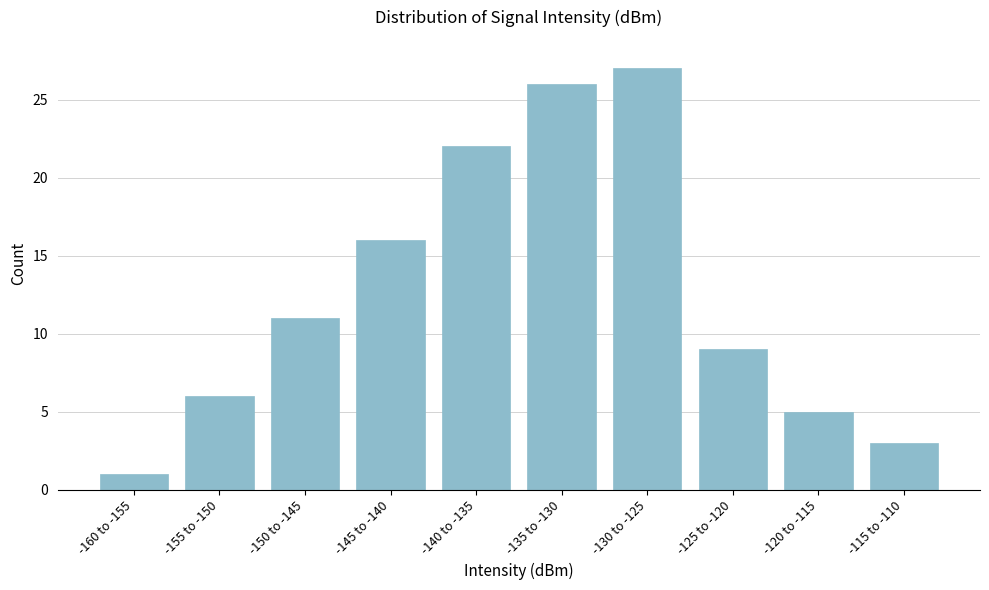

Reading right to left, what are all the values shown in this chart?

3	5	9	27	26	22	16	11	6	1